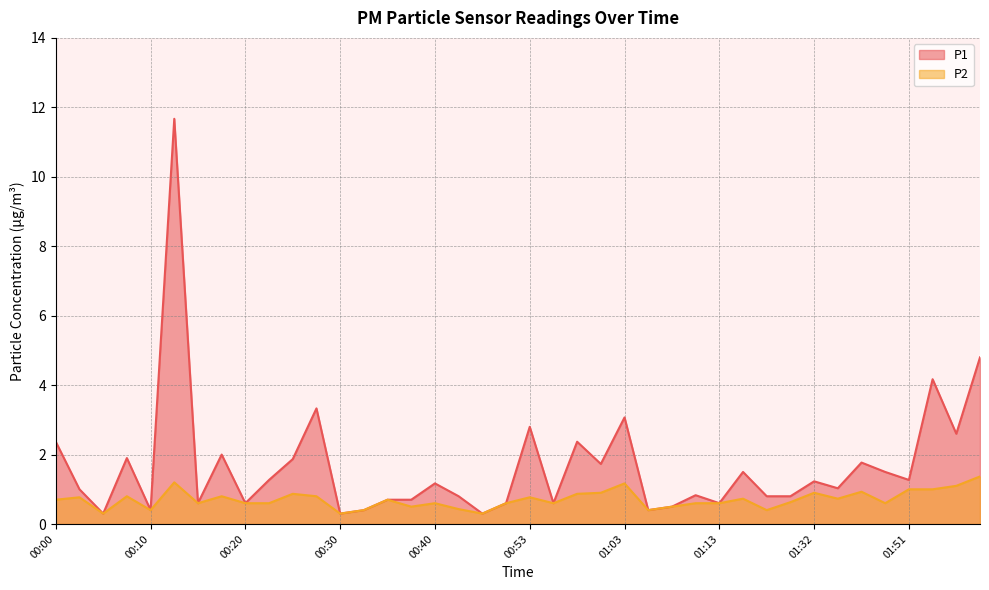

True or false: P2 has more than 0 interior local peaks.

True